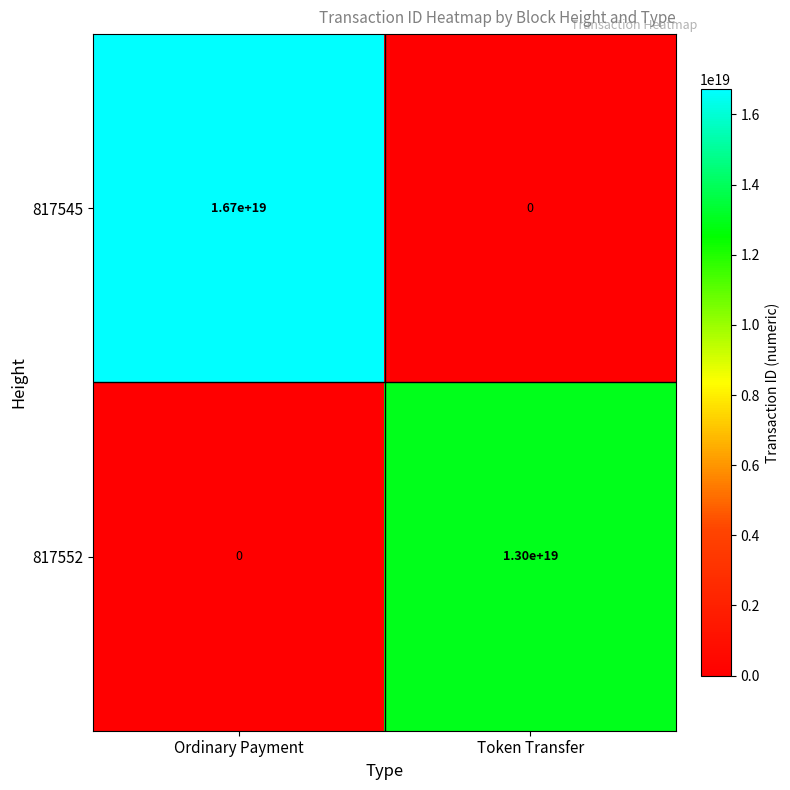

Between Ordinary Payment and Token Transfer, which series saw the biggest shift?

817545